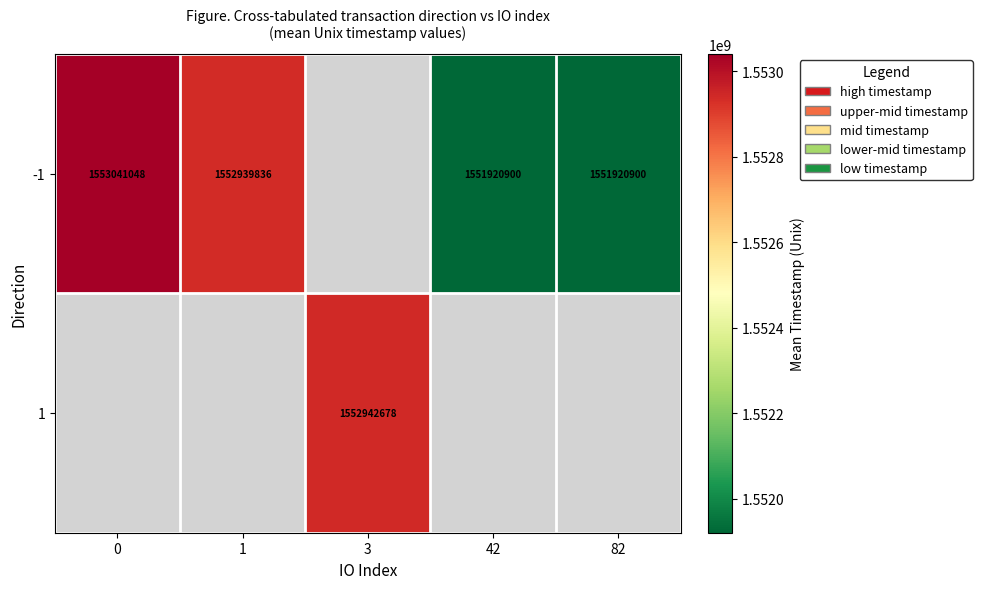

The value of 1 at 3 is 1552942678.2. True or false?

True